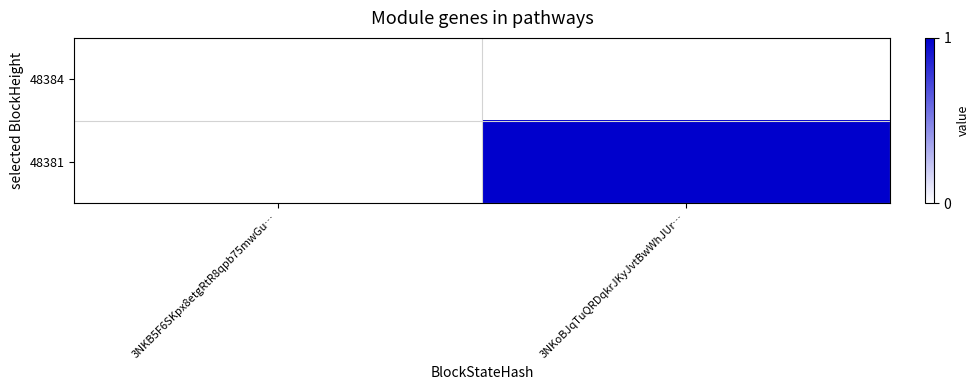

At which category is the sum across all series the highest?

3NKoBJqTuQRDqkrJKyJvtBwWhJUr…